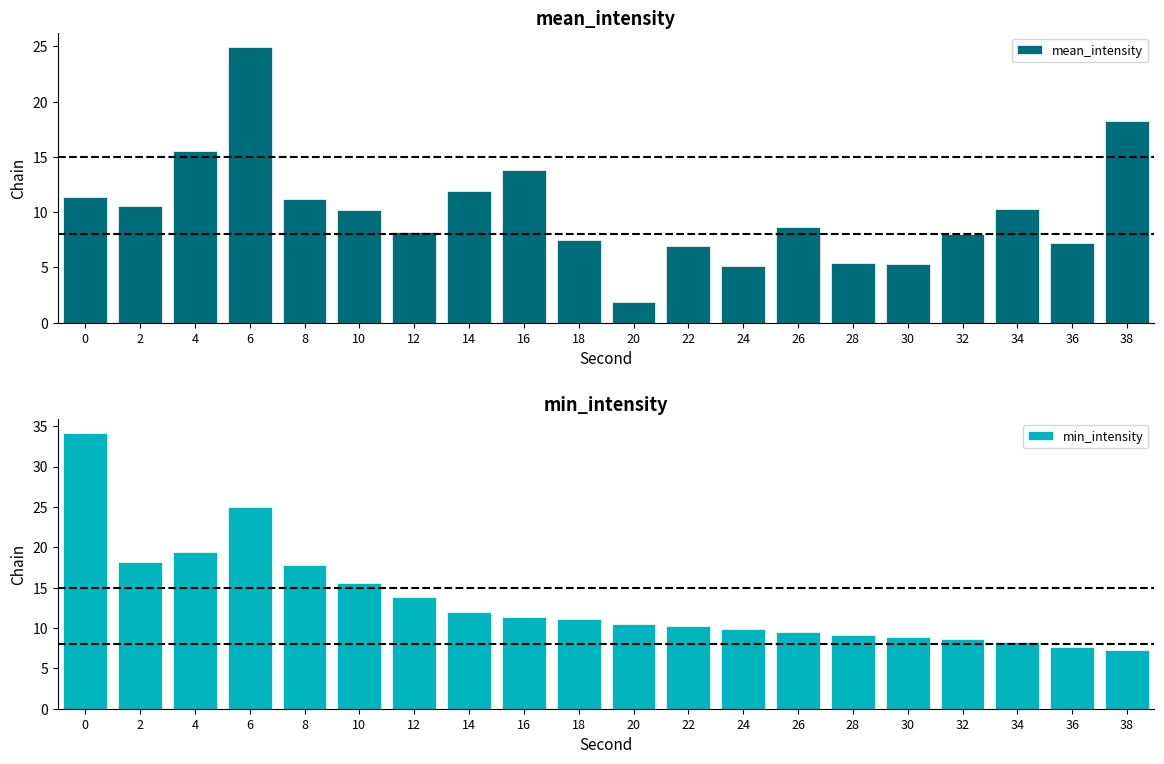

What is the difference between the maximum and minimum values in the min_intensity series?

26.9